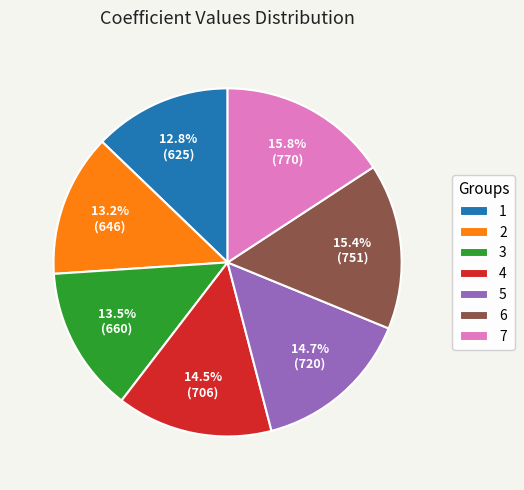

To the nearest percent, what is the difference between the 1 and 6 slice percentages?

3%